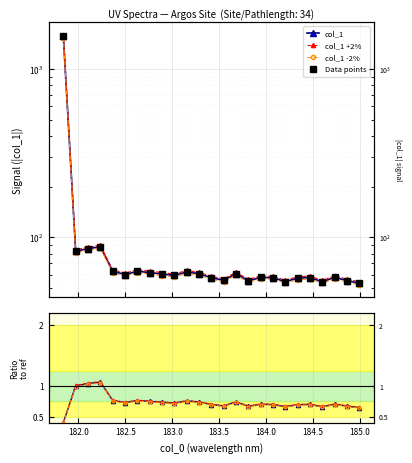

Which series has the largest range (max minus min)?

col_1